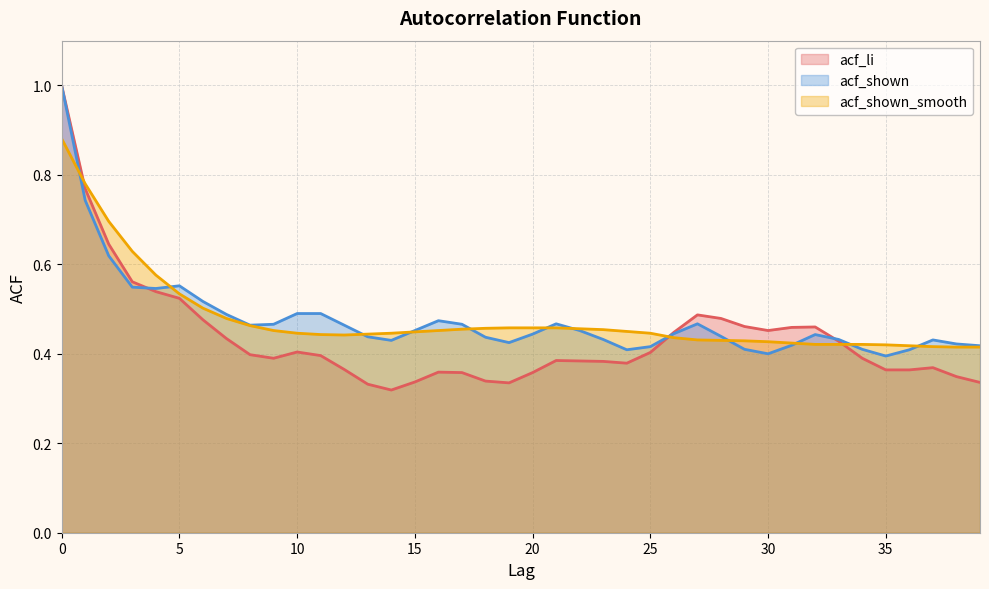

How many data points does each series have?

40